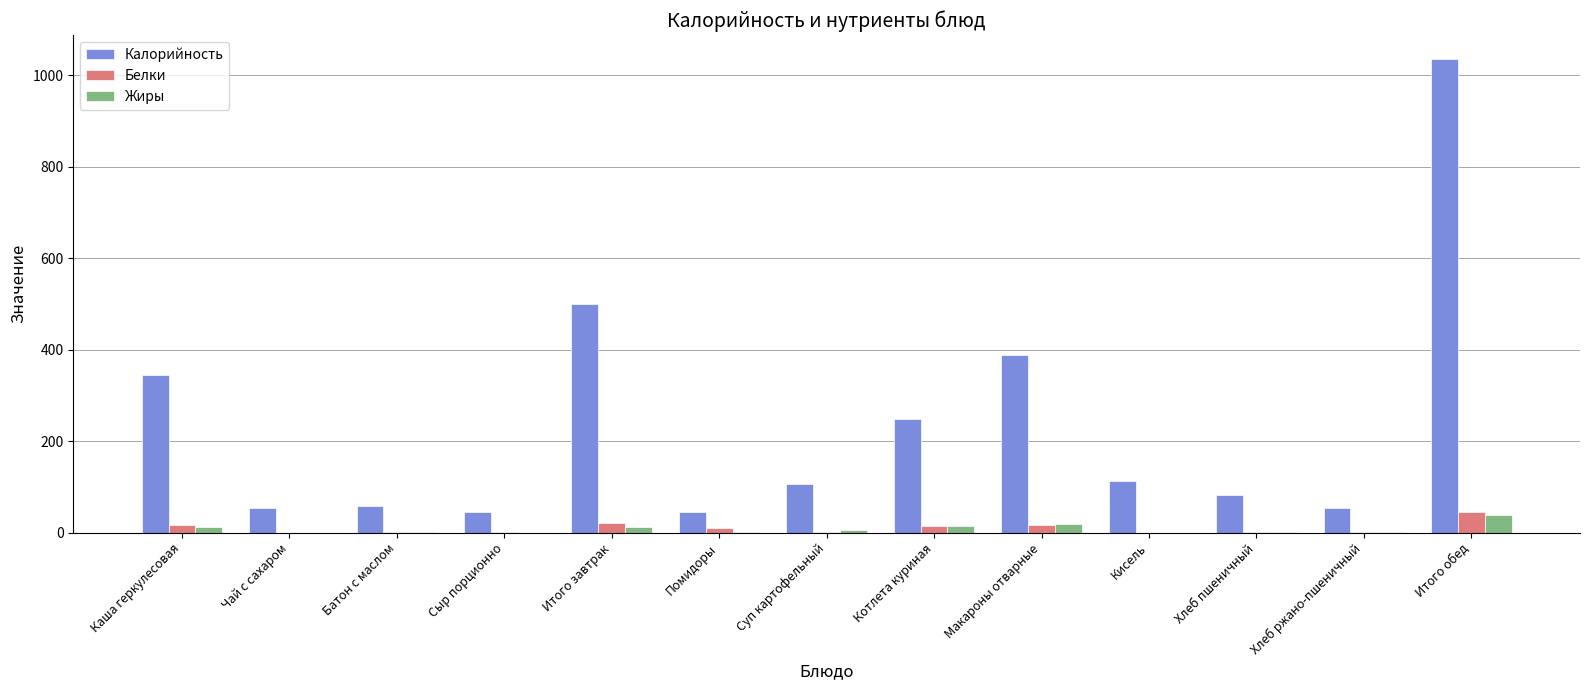

What are all the series names shown in the legend?

Калорийность, Белки, Жиры